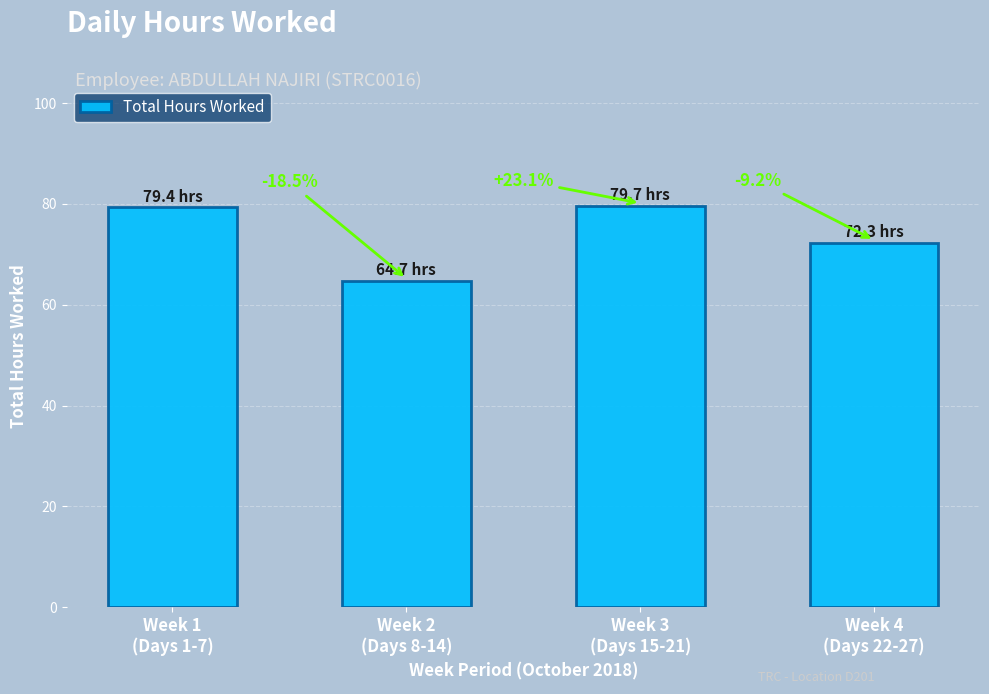

Is it true that the value at Week 3
(Days 15-21) is 50.1?

False